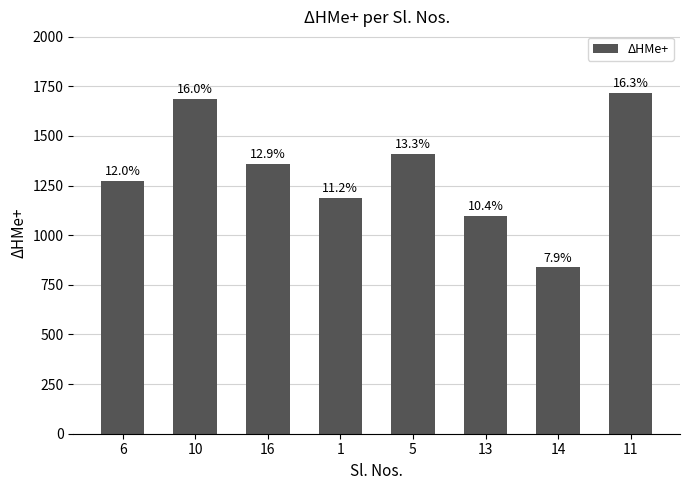

What is the ratio of the value at 6 to the value at 13?

1.2